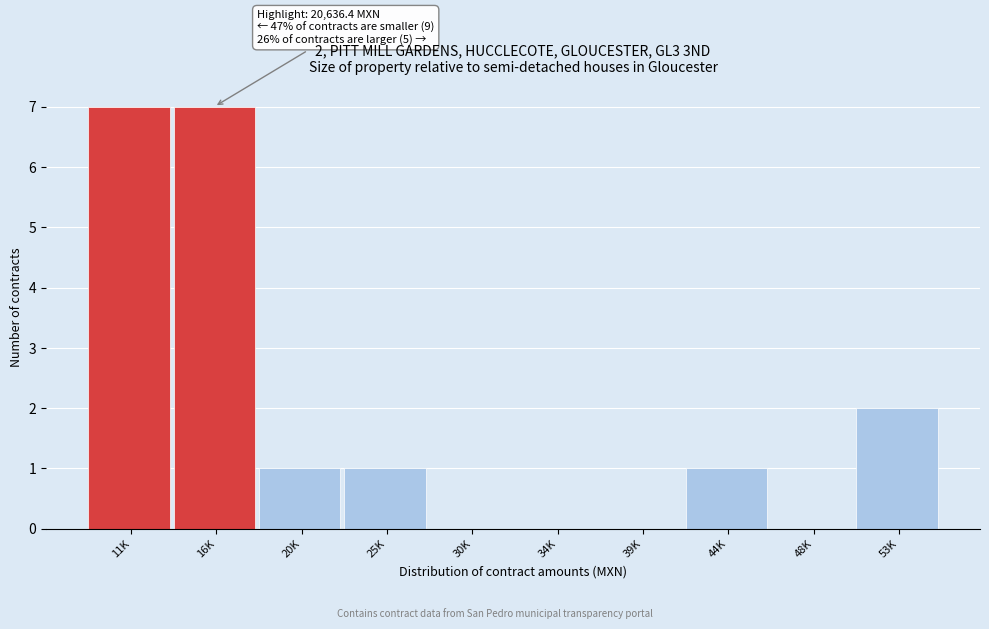

Reading left to right, extract all data points from this chart.

11K=7	16K=7	20K=1	25K=1	30K=0	34K=0	39K=0	44K=1	48K=0	53K=2